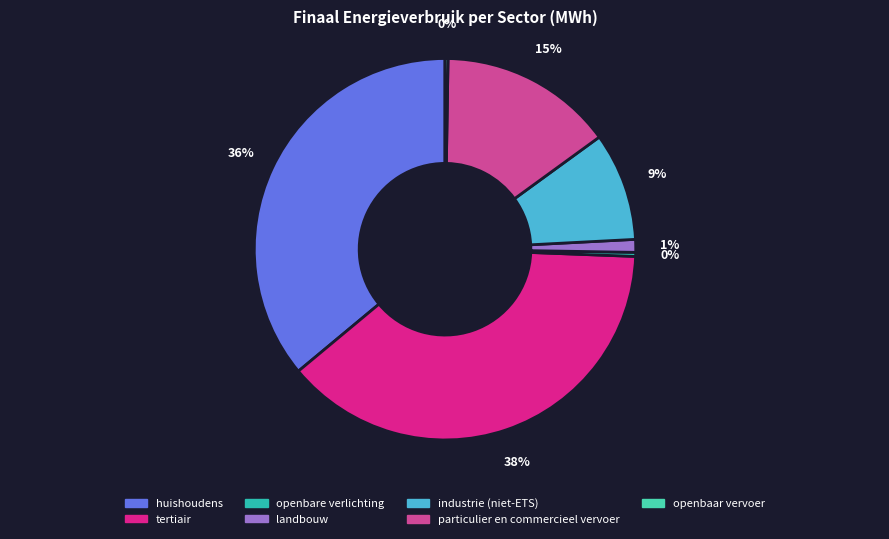

Count the number of slices in the pie.

7